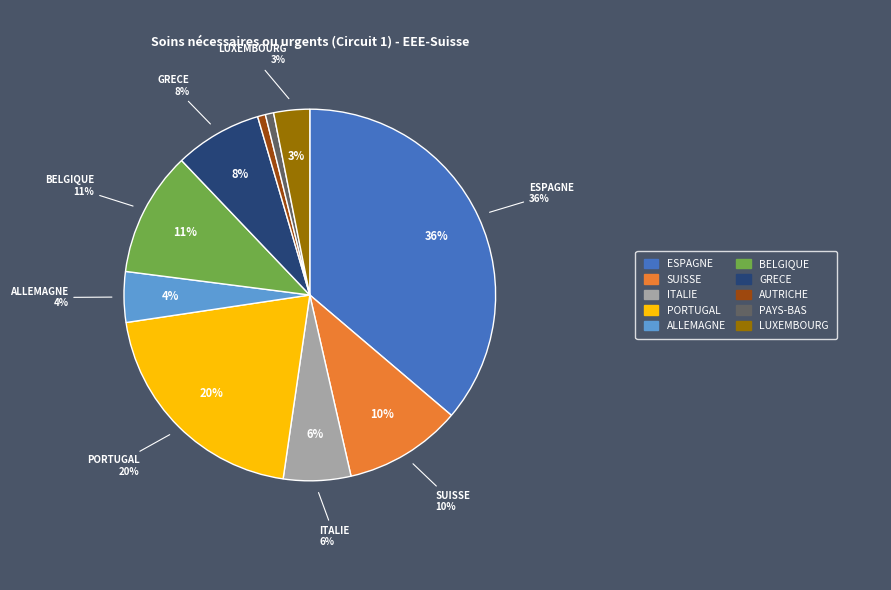

Which category has the smallest portion of the pie?

AUTRICHE